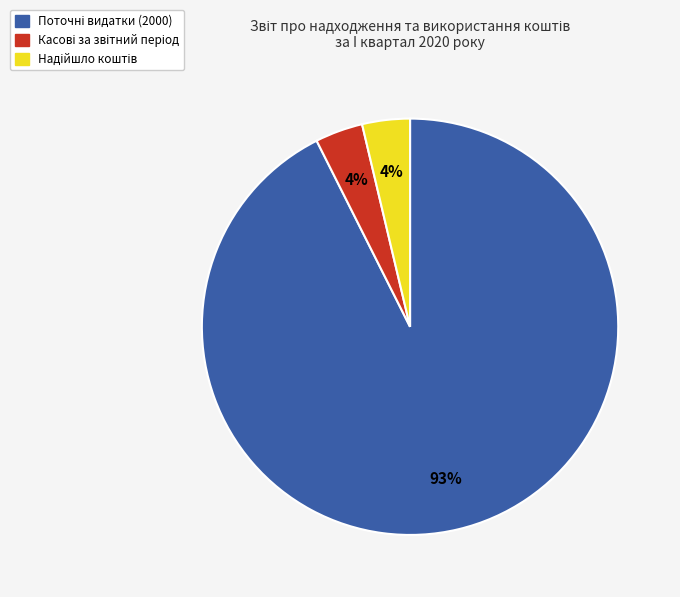

To the nearest percent, what is the average slice percentage?

33%